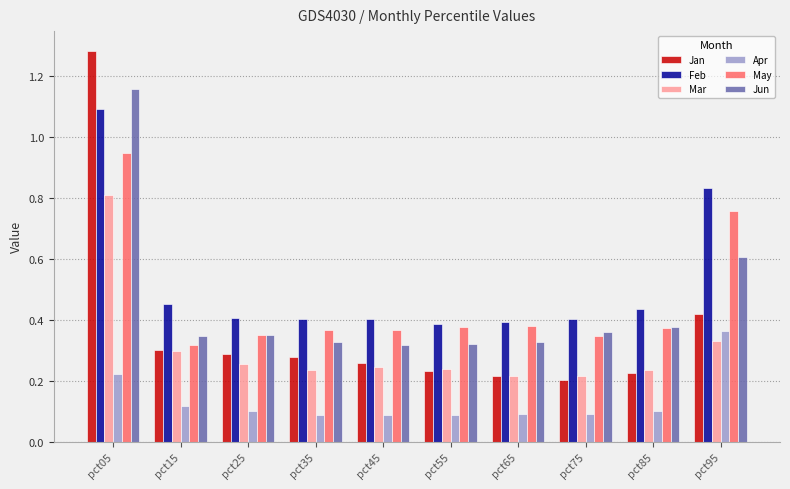

What is the total value across all series at pct25?

1.7